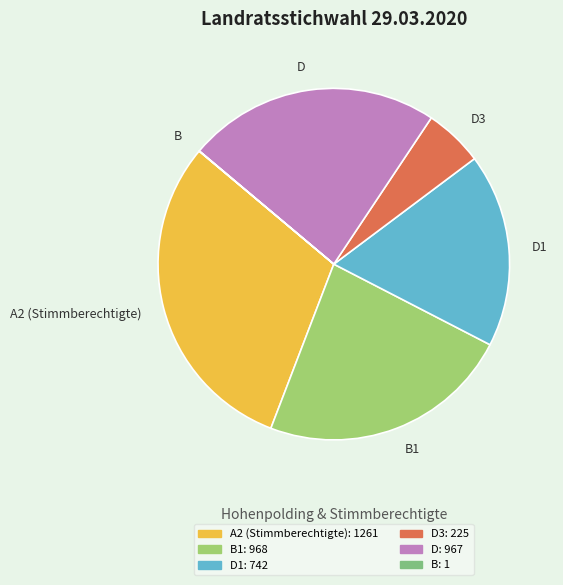

Is D the majority of the pie?

No